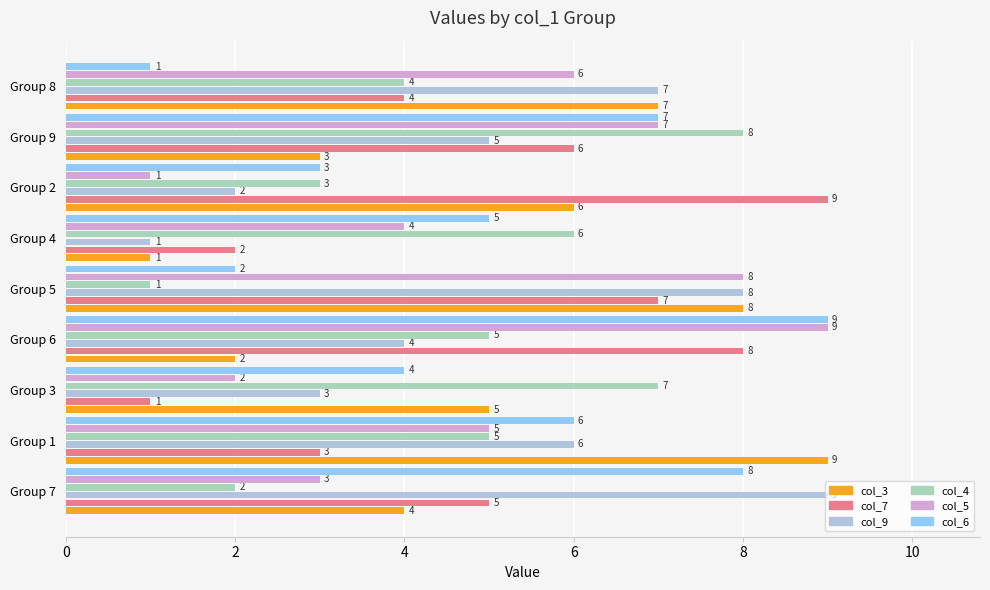

Is it true that col_4 equals 8 at Group 9?

True